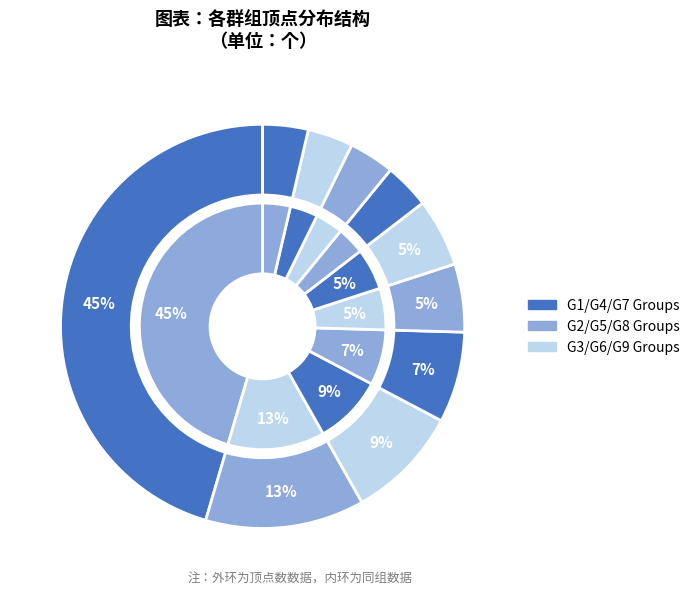

Which slice is the smallest?

G7